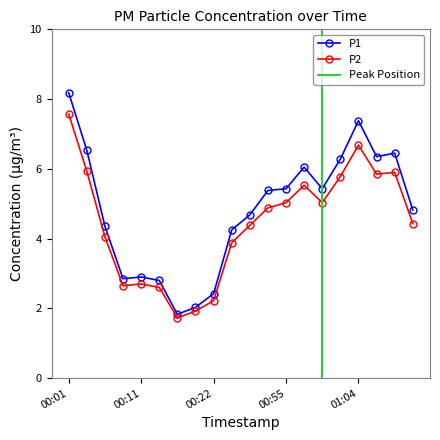

Reading left to right, list all the values displayed in this chart.

P1: 00:01=8.2	00:04=6.5	00:06=4.3	00:09=2.9	00:11=2.9	00:14=2.8	00:16=1.8	00:19=2.0	00:22=2.4	00:25=4.2	00:50=4.7	00:52=5.4	00:55=5.4	00:57=6.0	01:00=5.4	01:02=6.3	01:04=7.4	01:07=6.3	01:09=6.5	01:12=4.8
P2: 00:01=7.6	00:04=5.9	00:06=4.0	00:09=2.6	00:11=2.7	00:14=2.6	00:16=1.7	00:19=1.9	00:22=2.2	00:25=3.9	00:50=4.4	00:52=4.9	00:55=5.0	00:57=5.5	01:00=5.0	01:02=5.8	01:04=6.7	01:07=5.8	01:09=5.9	01:12=4.4